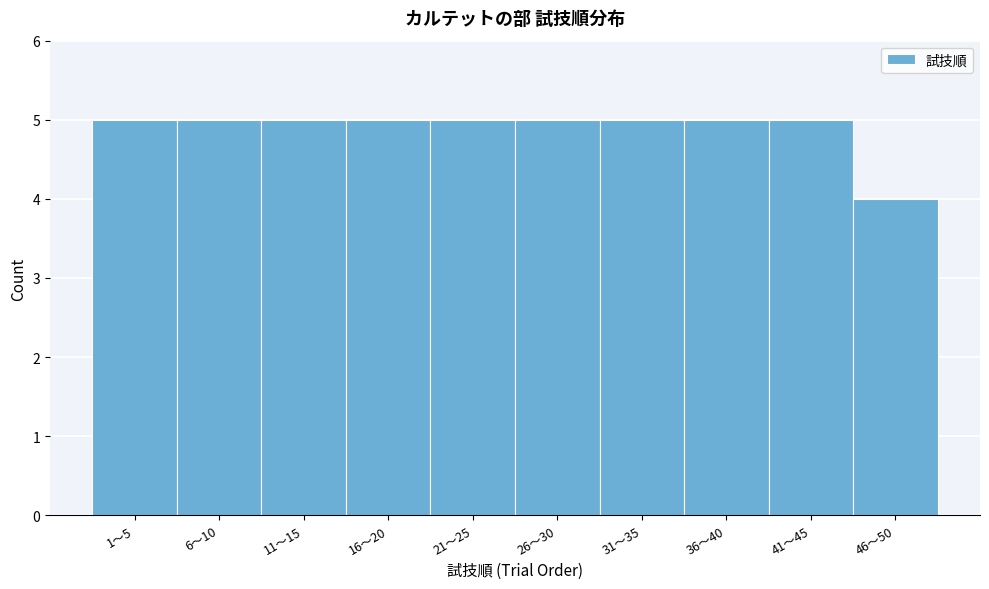

Reading right to left, list all the values displayed in this chart.

46〜50=4	41〜45=5	36〜40=5	31〜35=5	26〜30=5	21〜25=5	16〜20=5	11〜15=5	6〜10=5	1〜5=5